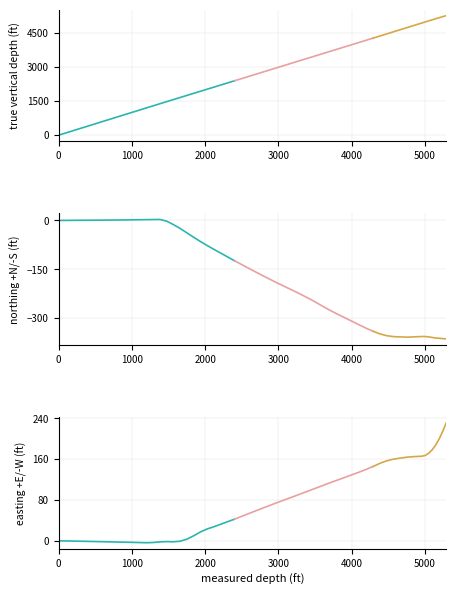

True or false: northing +N/-S (ft) and true vertical depth (ft) intersect in this chart.

False